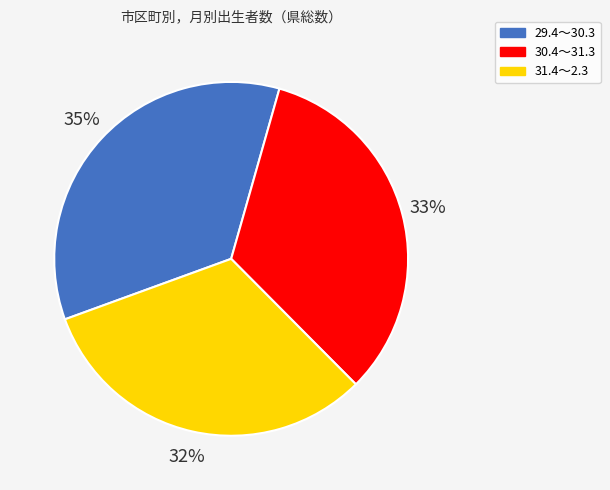

Count the number of slices in the pie.

3